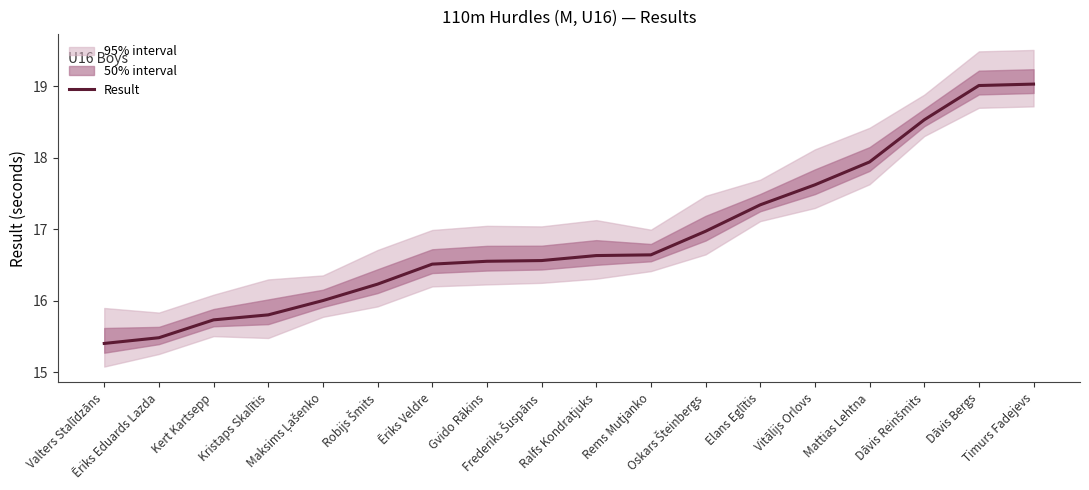

Does the chart have visible grid lines?

No